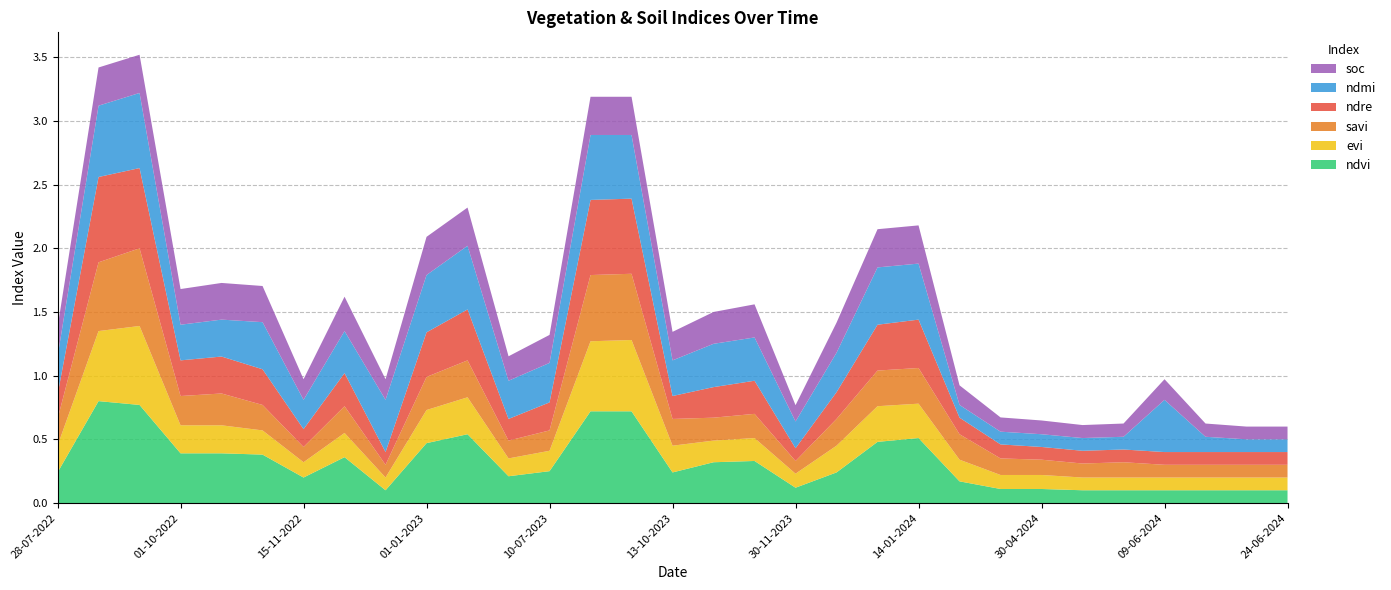

Reading left to right, extract all data points from this chart.

ndvi: 28-07-2022=0.2	01-09-2022=0.8	03-09-2022=0.8	01-10-2022=0.4	03-10-2022=0.4	31-10-2022=0.4	15-11-2022=0.2	30-11-2022=0.4	12-12-2022=0.1	01-01-2023=0.5	14-01-2023=0.5	20-06-2023=0.2	10-07-2023=0.2	01-09-2023=0.7	11-09-2023=0.7	13-10-2023=0.2	31-10-2023=0.3	15-11-2023=0.3	30-11-2023=0.1	15-12-2023=0.2	01-01-2024=0.5	14-01-2024=0.5	20-04-2024=0.2	25-04-2024=0.1	30-04-2024=0.1	25-05-2024=0.1	04-06-2024=0.1	09-06-2024=0.1	14-06-2024=0.1	19-06-2024=0.1	24-06-2024=0.1
evi: 28-07-2022=0.2	01-09-2022=0.6	03-09-2022=0.6	01-10-2022=0.2	03-10-2022=0.2	31-10-2022=0.2	15-11-2022=0.1	30-11-2022=0.2	12-12-2022=0.1	01-01-2023=0.3	14-01-2023=0.3	20-06-2023=0.1	10-07-2023=0.2	01-09-2023=0.6	11-09-2023=0.6	13-10-2023=0.2	31-10-2023=0.2	15-11-2023=0.2	30-11-2023=0.1	15-12-2023=0.2	01-01-2024=0.3	14-01-2024=0.3	20-04-2024=0.2	25-04-2024=0.1	30-04-2024=0.1	25-05-2024=0.1	04-06-2024=0.1	09-06-2024=0.1	14-06-2024=0.1	19-06-2024=0.1	24-06-2024=0.1
savi: 28-07-2022=0.2	01-09-2022=0.5	03-09-2022=0.6	01-10-2022=0.2	03-10-2022=0.2	31-10-2022=0.2	15-11-2022=0.1	30-11-2022=0.2	12-12-2022=0.1	01-01-2023=0.3	14-01-2023=0.3	20-06-2023=0.1	10-07-2023=0.2	01-09-2023=0.5	11-09-2023=0.5	13-10-2023=0.2	31-10-2023=0.2	15-11-2023=0.2	30-11-2023=0.1	15-12-2023=0.2	01-01-2024=0.3	14-01-2024=0.3	20-04-2024=0.2	25-04-2024=0.1	30-04-2024=0.1	25-05-2024=0.1	04-06-2024=0.1	09-06-2024=0.1	14-06-2024=0.1	19-06-2024=0.1	24-06-2024=0.1
ndre: 28-07-2022=0.2	01-09-2022=0.7	03-09-2022=0.6	01-10-2022=0.3	03-10-2022=0.3	31-10-2022=0.3	15-11-2022=0.1	30-11-2022=0.3	12-12-2022=0.1	01-01-2023=0.3	14-01-2023=0.4	20-06-2023=0.2	10-07-2023=0.2	01-09-2023=0.6	11-09-2023=0.6	13-10-2023=0.2	31-10-2023=0.2	15-11-2023=0.3	30-11-2023=0.1	15-12-2023=0.2	01-01-2024=0.4	14-01-2024=0.4	20-04-2024=0.1	25-04-2024=0.1	30-04-2024=0.1	25-05-2024=0.1	04-06-2024=0.1	09-06-2024=0.1	14-06-2024=0.1	19-06-2024=0.1	24-06-2024=0.1
ndmi: 28-07-2022=0.3	01-09-2022=0.6	03-09-2022=0.6	01-10-2022=0.3	03-10-2022=0.3	31-10-2022=0.4	15-11-2022=0.2	30-11-2022=0.3	12-12-2022=0.4	01-01-2023=0.5	14-01-2023=0.5	20-06-2023=0.3	10-07-2023=0.3	01-09-2023=0.5	11-09-2023=0.5	13-10-2023=0.3	31-10-2023=0.3	15-11-2023=0.3	30-11-2023=0.2	15-12-2023=0.3	01-01-2024=0.5	14-01-2024=0.4	20-04-2024=0.1	25-04-2024=0.1	30-04-2024=0.1	25-05-2024=0.1	04-06-2024=0.1	09-06-2024=0.4	14-06-2024=0.1	19-06-2024=0.1	24-06-2024=0.1
soc: 28-07-2022=0.2	01-09-2022=0.3	03-09-2022=0.3	01-10-2022=0.3	03-10-2022=0.3	31-10-2022=0.3	15-11-2022=0.2	30-11-2022=0.3	12-12-2022=0.2	01-01-2023=0.3	14-01-2023=0.3	20-06-2023=0.2	10-07-2023=0.2	01-09-2023=0.3	11-09-2023=0.3	13-10-2023=0.2	31-10-2023=0.2	15-11-2023=0.3	30-11-2023=0.1	15-12-2023=0.2	01-01-2024=0.3	14-01-2024=0.3	20-04-2024=0.2	25-04-2024=0.1	30-04-2024=0.1	25-05-2024=0.1	04-06-2024=0.1	09-06-2024=0.2	14-06-2024=0.1	19-06-2024=0.1	24-06-2024=0.1